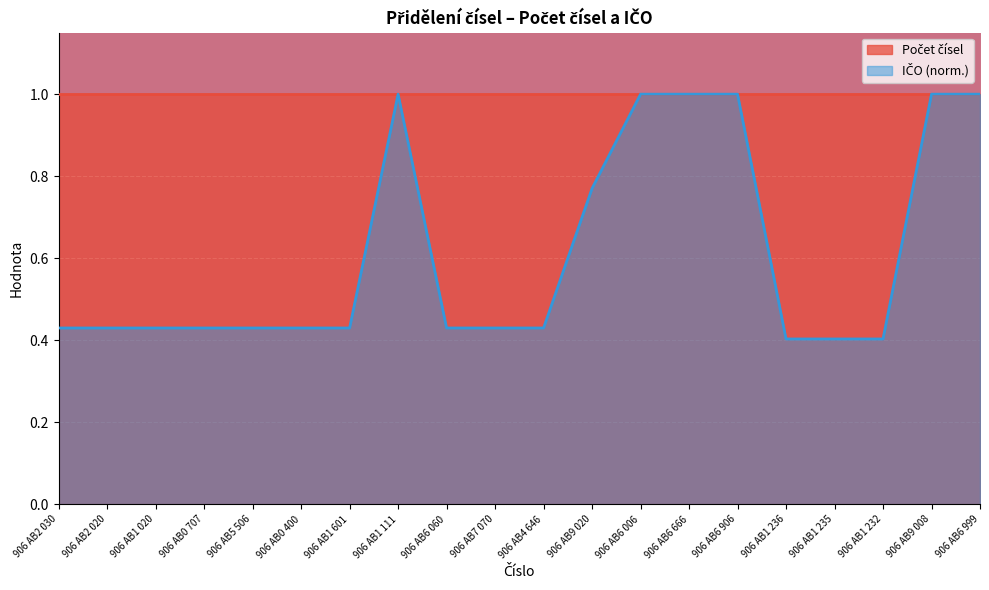

What is the difference between the maximum and minimum values?

0.6